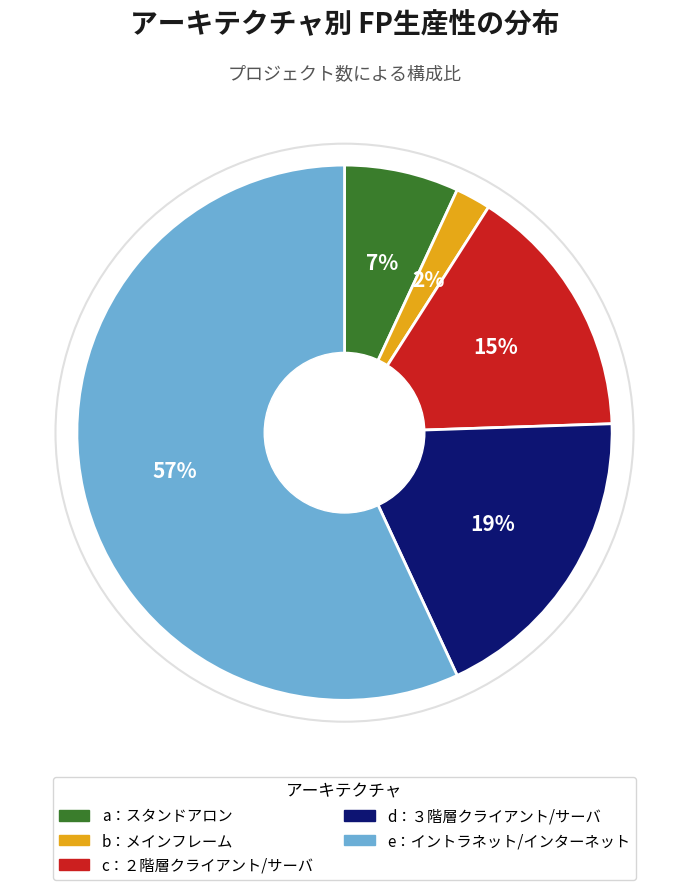

What is the ratio of the value at b：メインフレーム to the value at d：３階層クライアント/サーバ?

0.1